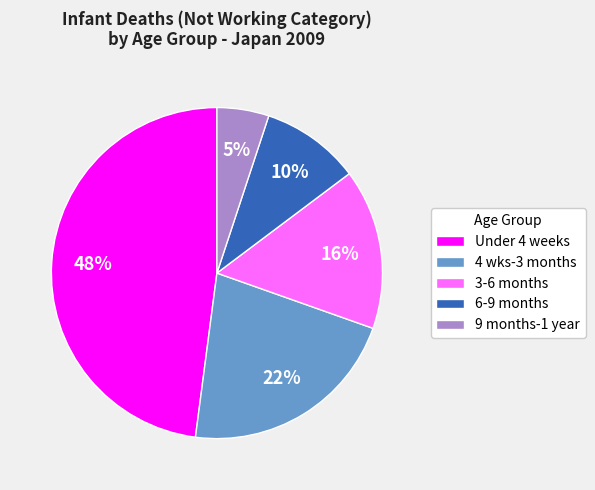

Which has a higher value, 9 months-1 year or 4 wks-3 months?

4 wks-3 months